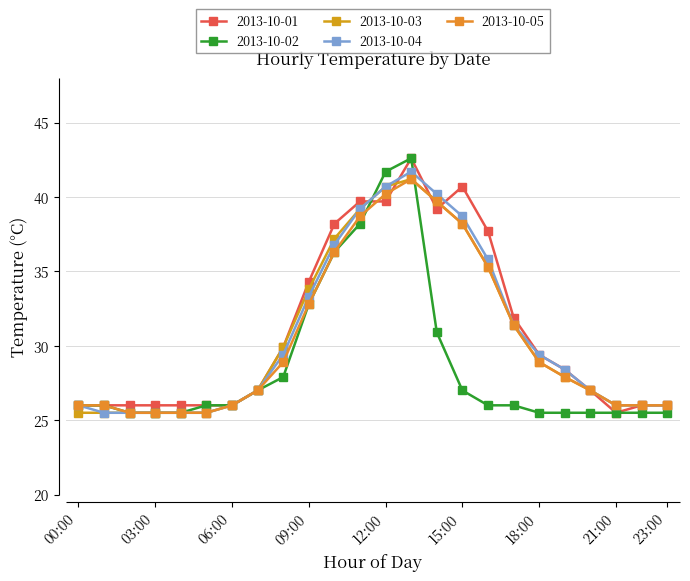

Rank the categories by 2013-10-05 value from highest to lowest.

13:00, 12:00, 14:00, 11:00, 15:00, 10:00, 16:00, 09:00, 17:00, 08:00, 18:00, 19:00, 07:00, 20:00, 00:00, 01:00, 06:00, 21:00, 22:00, 23:00, 02:00, 03:00, 04:00, 05:00